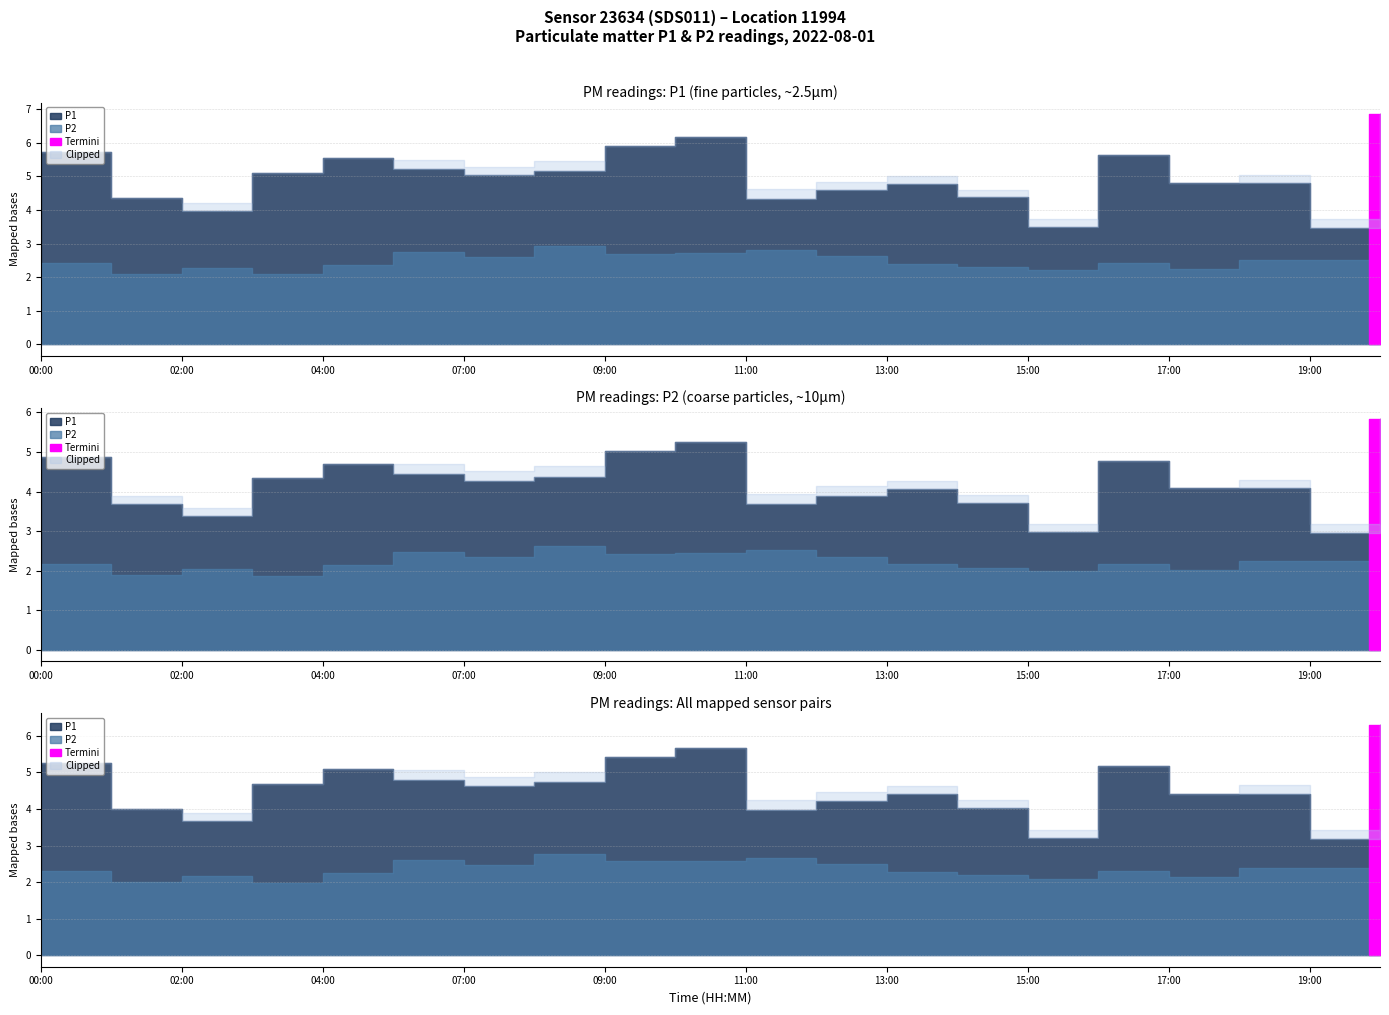

Between 03:00 and 09:00, which series saw the biggest shift?

P1